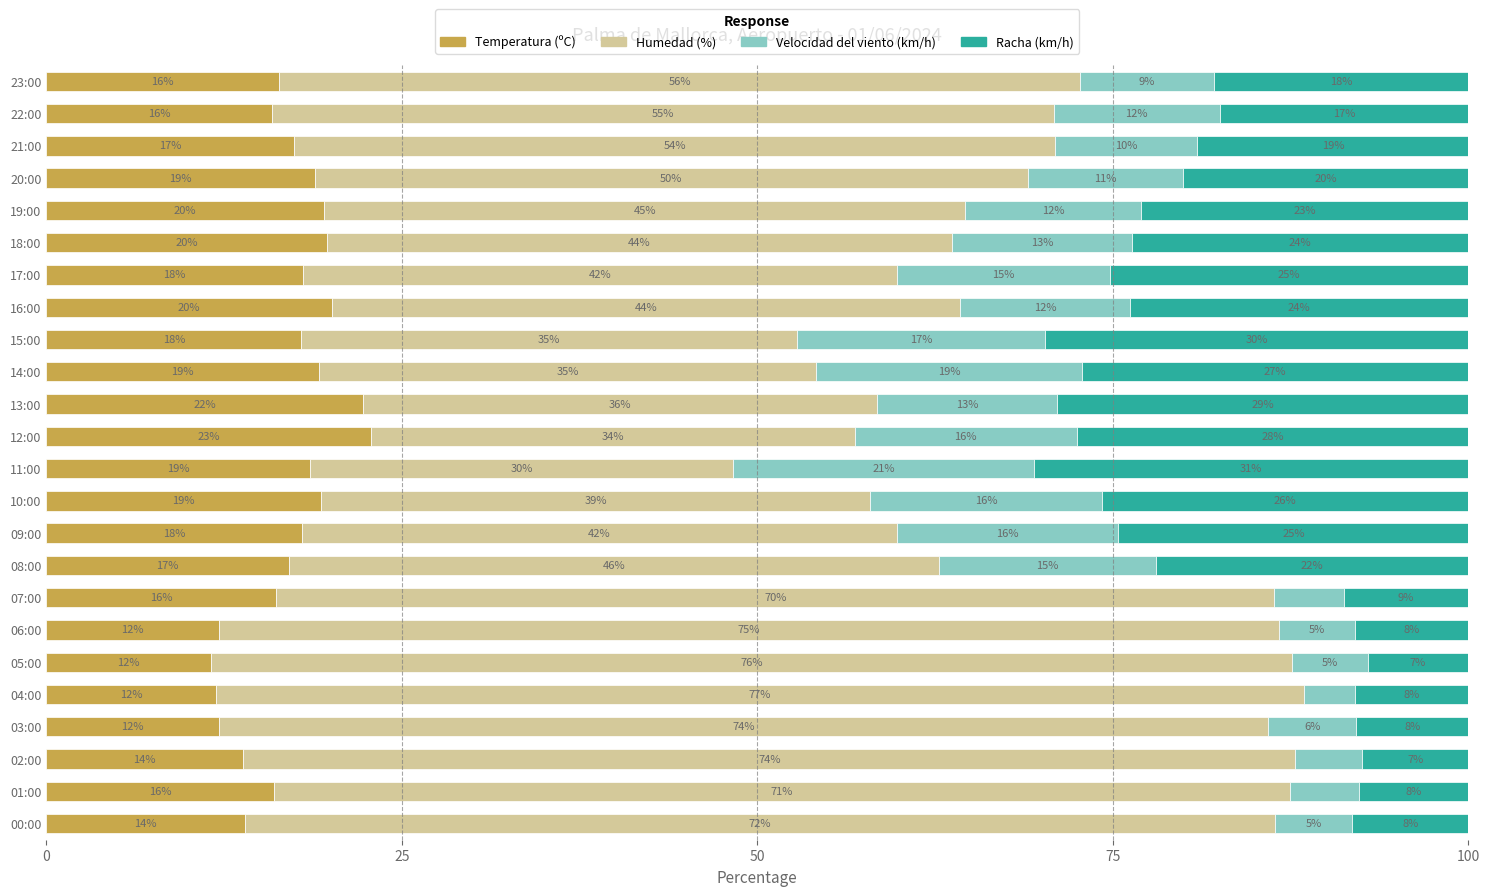

What is the lowest value of the Temperatura (ºC) series?

11.6